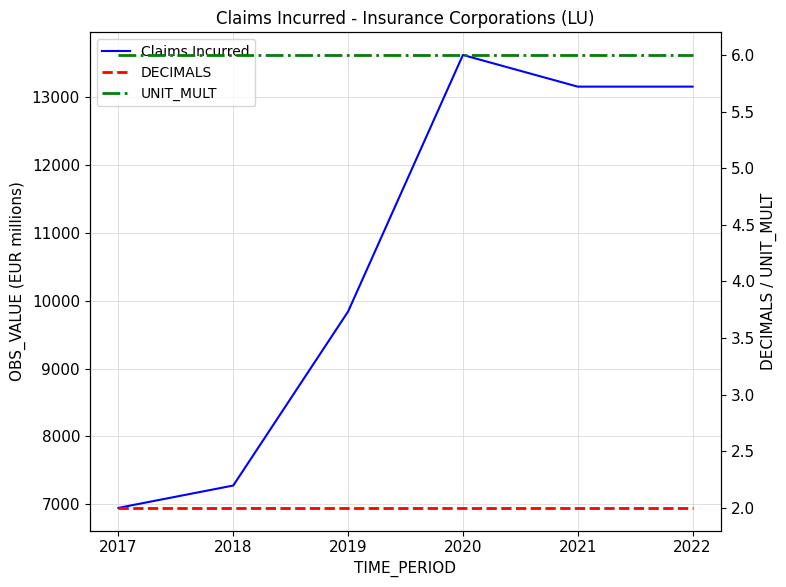

True or false: Claims Incurred and UNIT_MULT intersect in this chart.

False